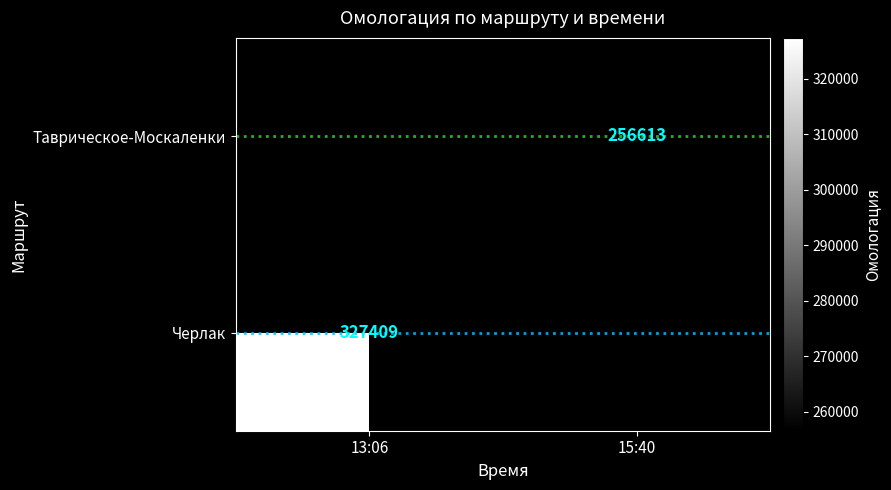

The Черлак series shows 494708 at 13:06. True or false?

False